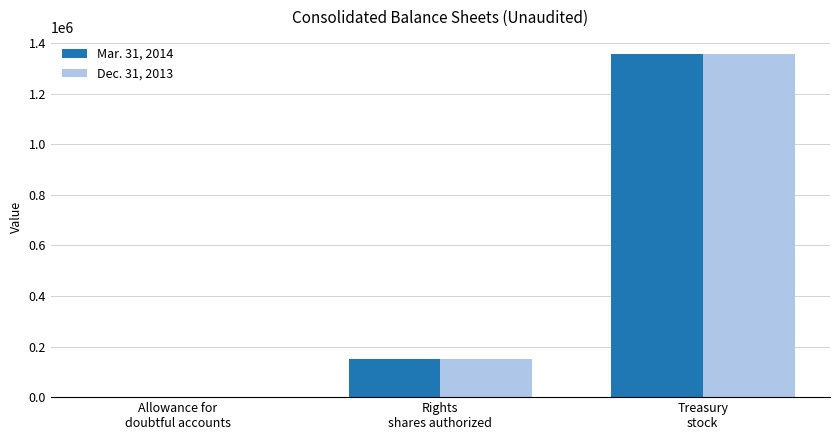

Reading left to right, extract all data points from this chart.

Mar. 31, 2014: Allowance for
doubtful accounts=684	Rights
shares authorized=150000	Treasury
stock=1356400
Dec. 31, 2013: Allowance for
doubtful accounts=610	Rights
shares authorized=150000	Treasury
stock=1356400